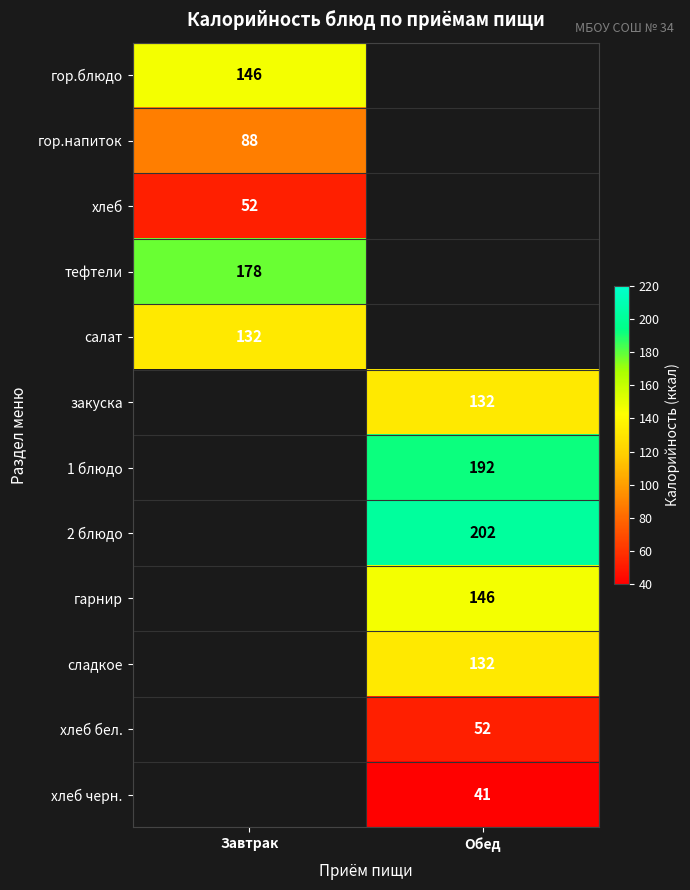

The хлеб черн. series shows 13.3 at Обед. True or false?

False